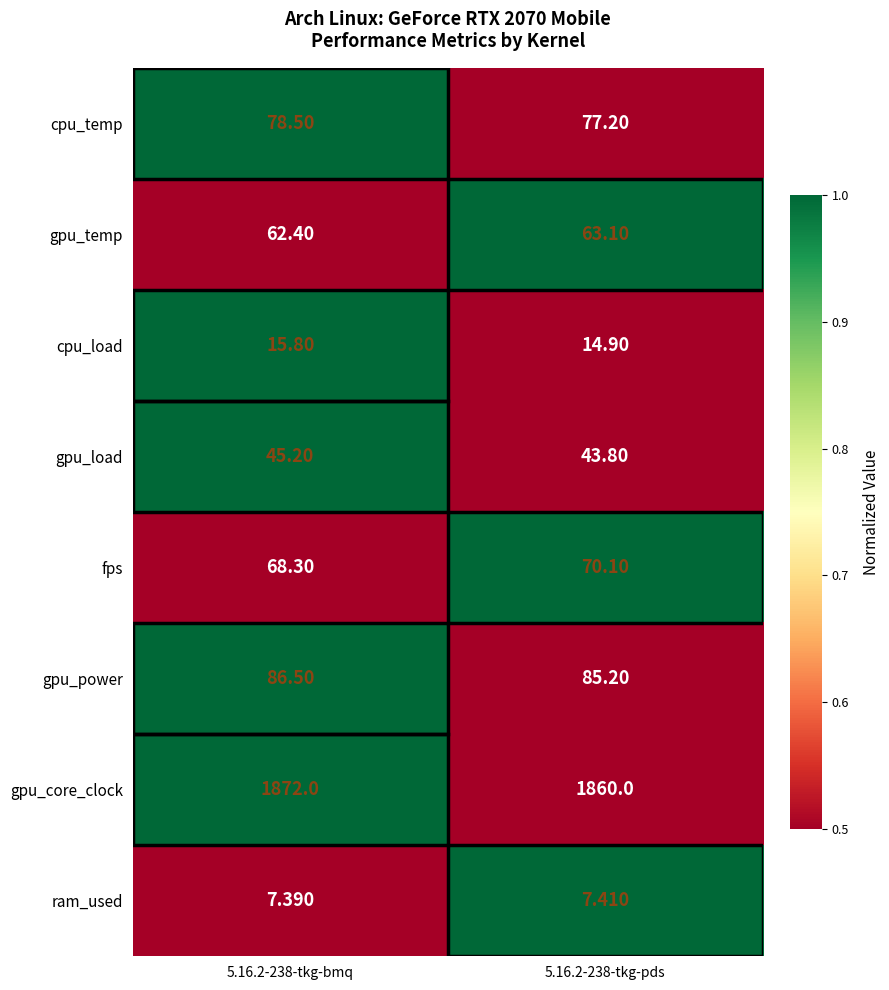

Which series has the widest spread of values?

gpu_core_clock